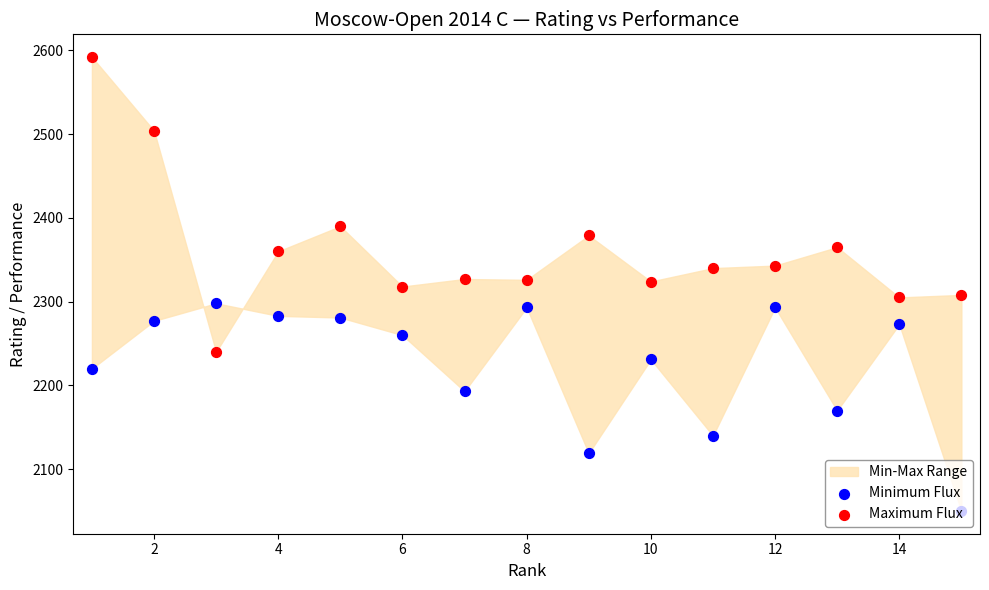

Which series has the largest Y range (max minus min)?

Maximum Flux